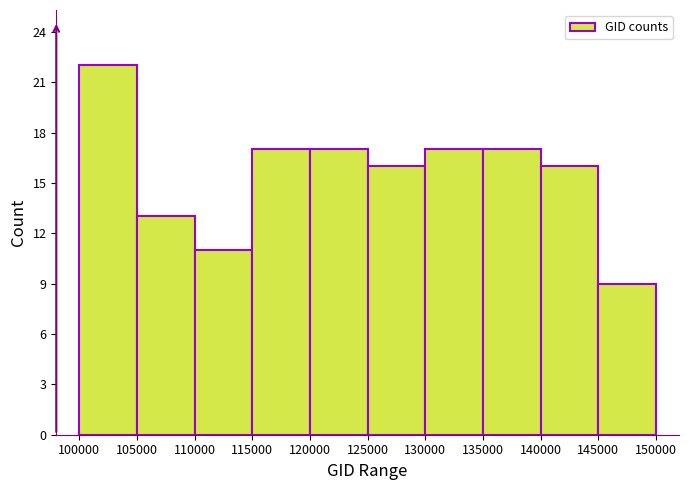

Reading left to right, list every bar in this chart as the range it spans on the x-axis followed by its height. The values are not printed on the chart, so give them approximately, as read against the axis.

100000 to 105000: 22
105000 to 110000: 13
110000 to 115000: 11
115000 to 120000: 17
120000 to 125000: 17
125000 to 130000: 16
130000 to 135000: 17
135000 to 140000: 17
140000 to 145000: 16
145000 to 150000: 9